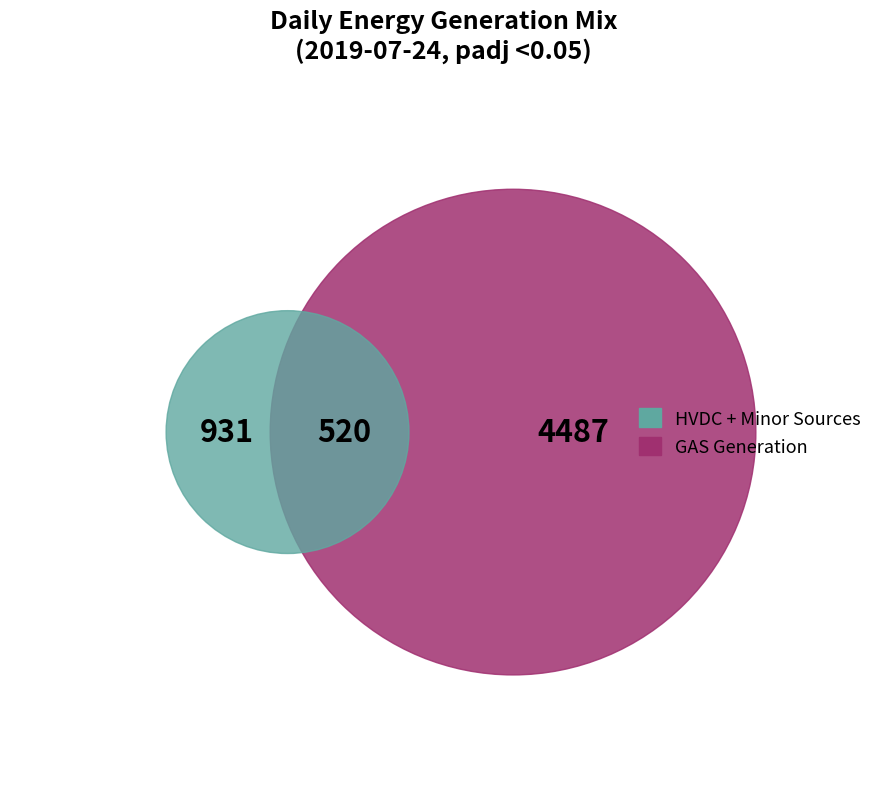

The HYDRO slice represents 13% of the pie. True or false?

False